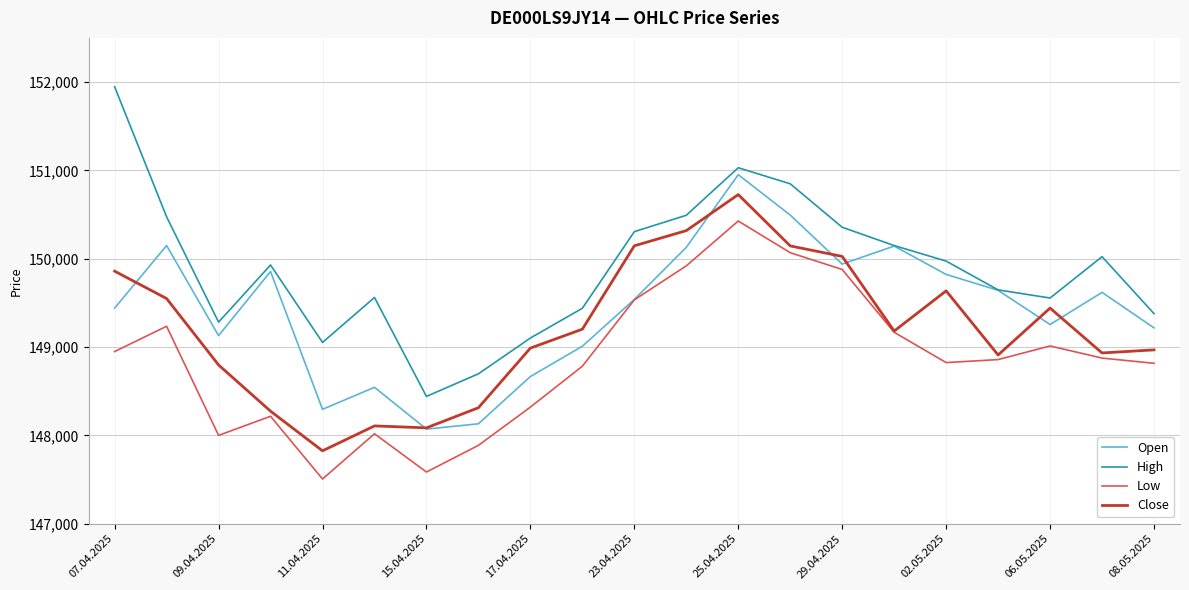

Which series has the largest total across all categories?

High